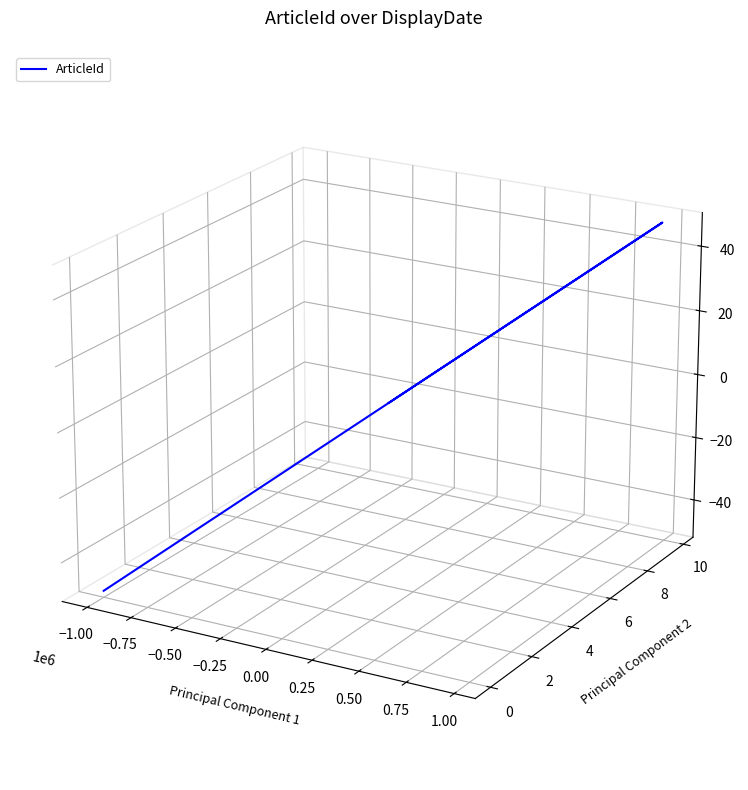

The value at 0.00 is 0.0. True or false?

True